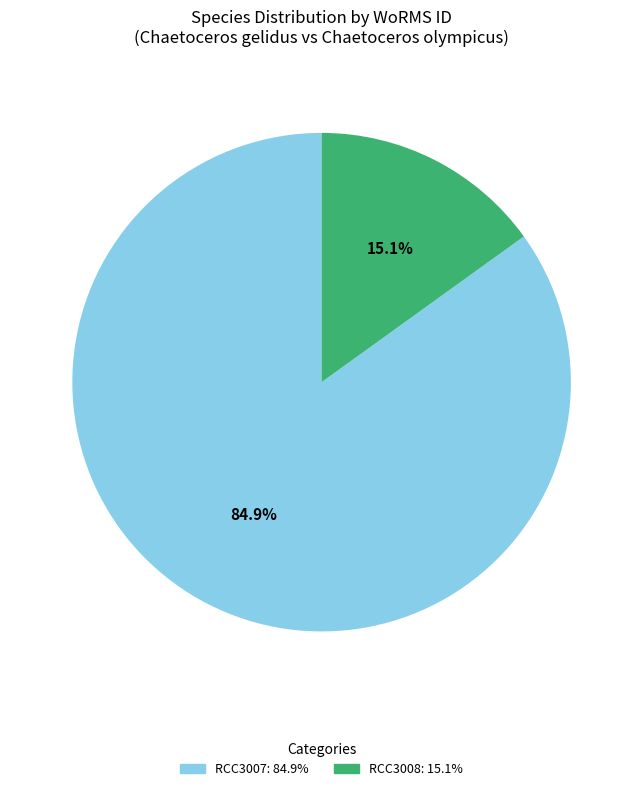

Does any single category account for the majority?

Yes